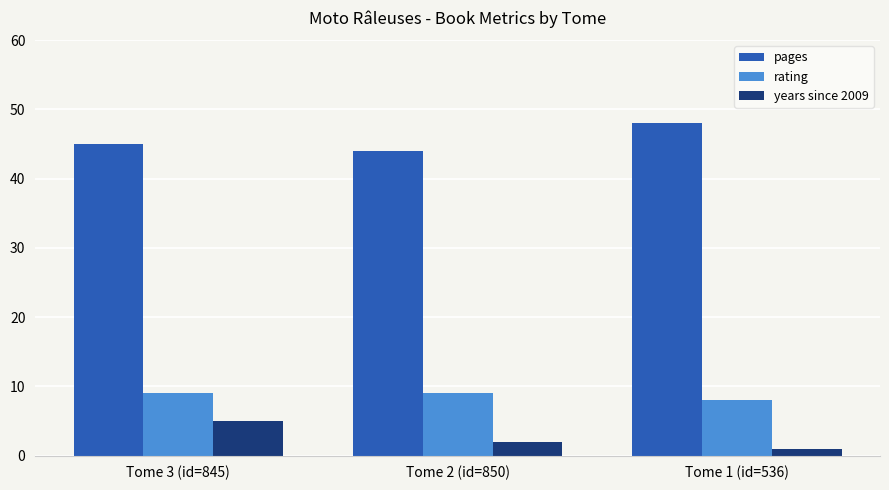

How many categories are shown in the chart?

3